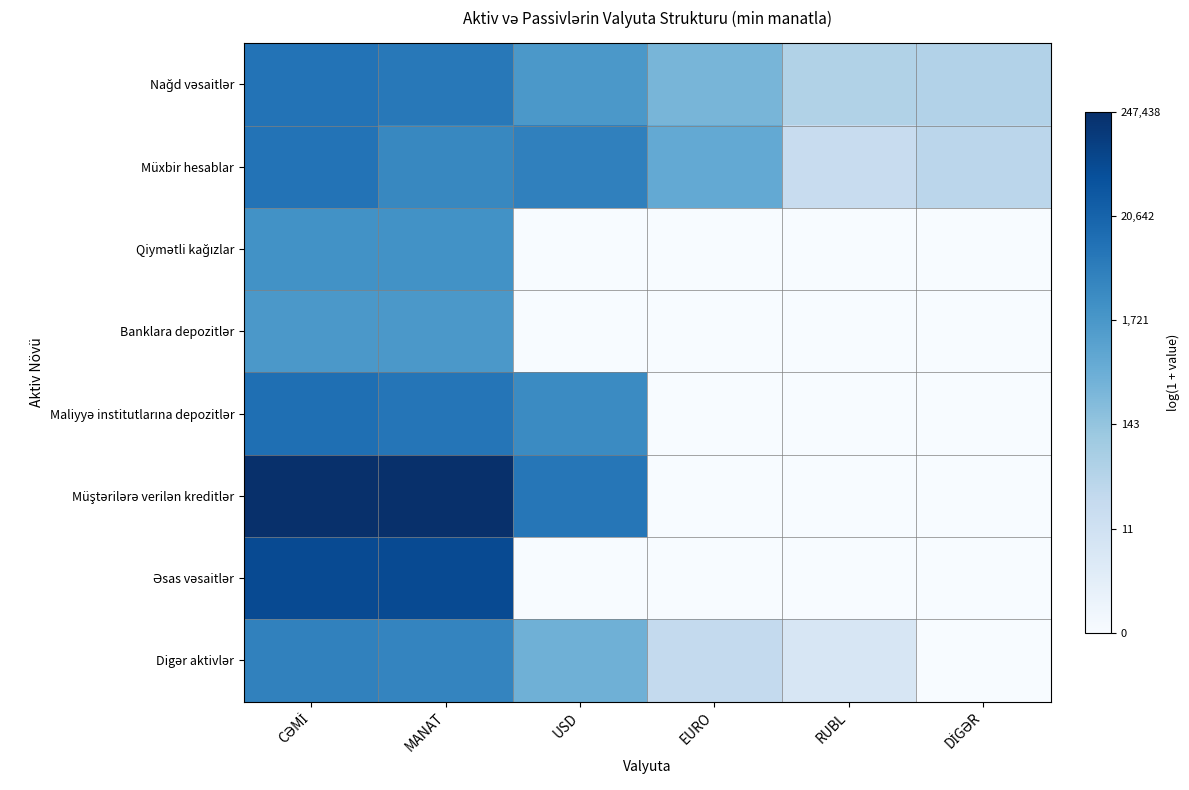

What is the difference between the highest and lowest values at RUBL?

3.9